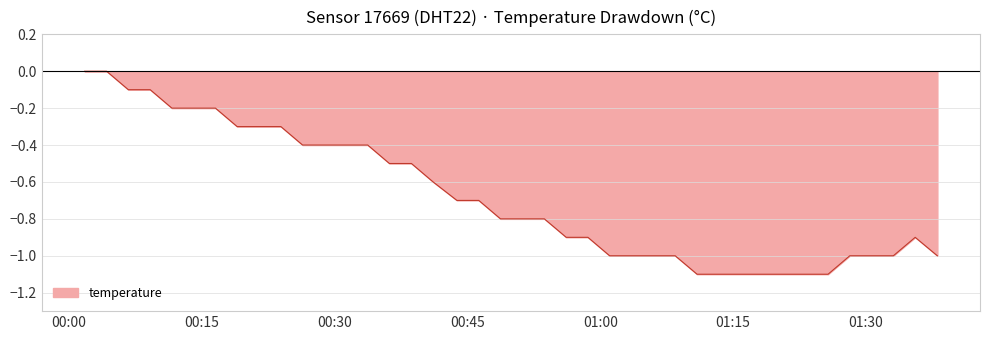

What is the minimum value shown in the chart?

-1.1